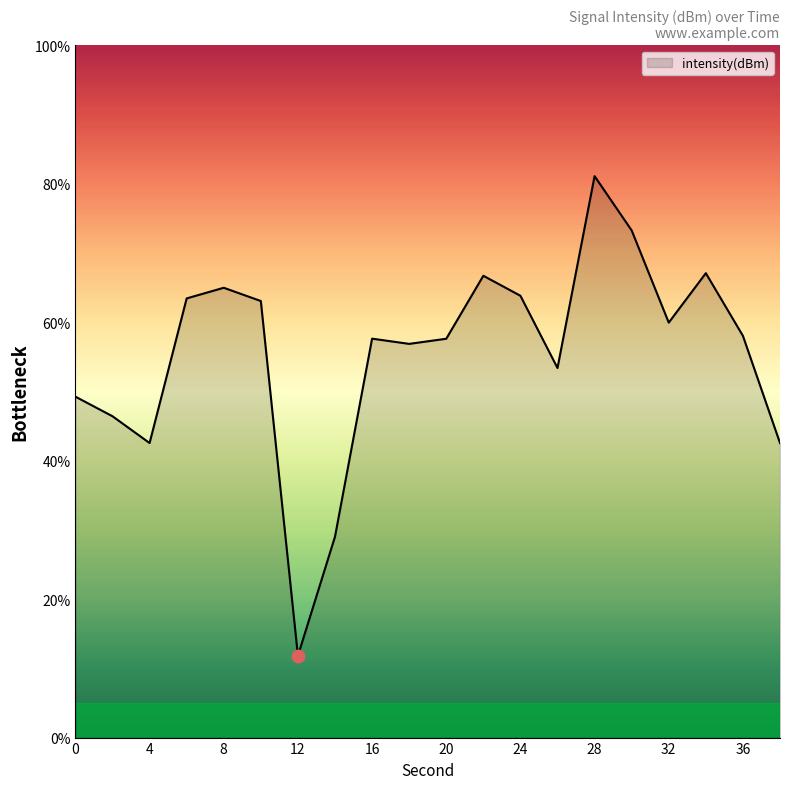

What is the difference between the maximum and minimum values?

69.3